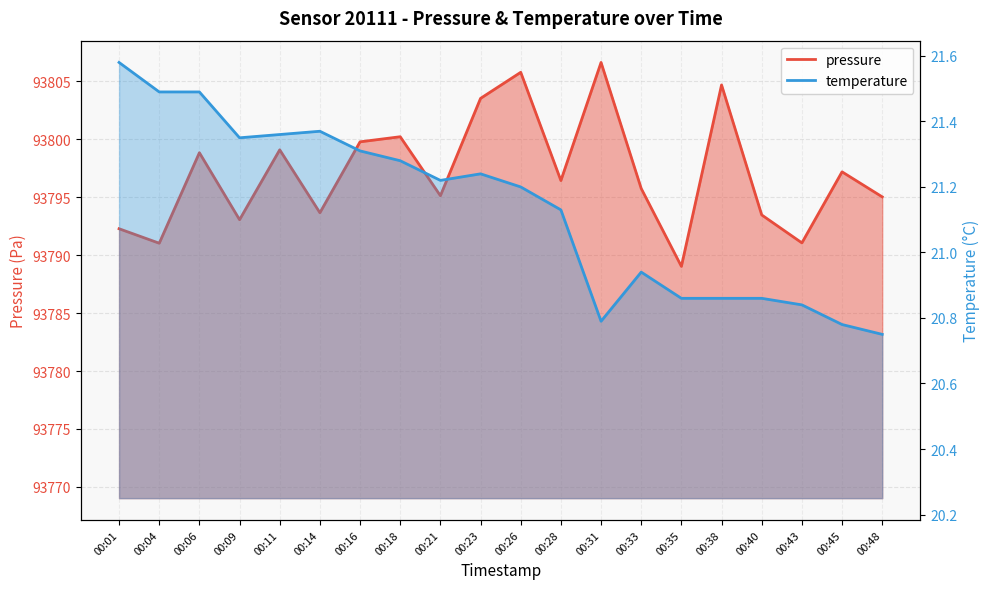

Reading left to right, list all the values displayed in this chart.

pressure: 00:01=93792.3	00:04=93791.0	00:06=93798.8	00:09=93793.1	00:11=93799.1	00:14=93793.7	00:16=93799.8	00:18=93800.2	00:21=93795.1	00:23=93803.5	00:26=93805.8	00:28=93796.4	00:31=93806.6	00:33=93795.8	00:35=93789.0	00:38=93804.7	00:40=93793.5	00:43=93791.1	00:45=93797.2	00:48=93795.0
temperature: 00:01=21.6	00:04=21.5	00:06=21.5	00:09=21.4	00:11=21.4	00:14=21.4	00:16=21.3	00:18=21.3	00:21=21.2	00:23=21.2	00:26=21.2	00:28=21.1	00:31=20.8	00:33=20.9	00:35=20.9	00:38=20.9	00:40=20.9	00:43=20.8	00:45=20.8	00:48=20.8